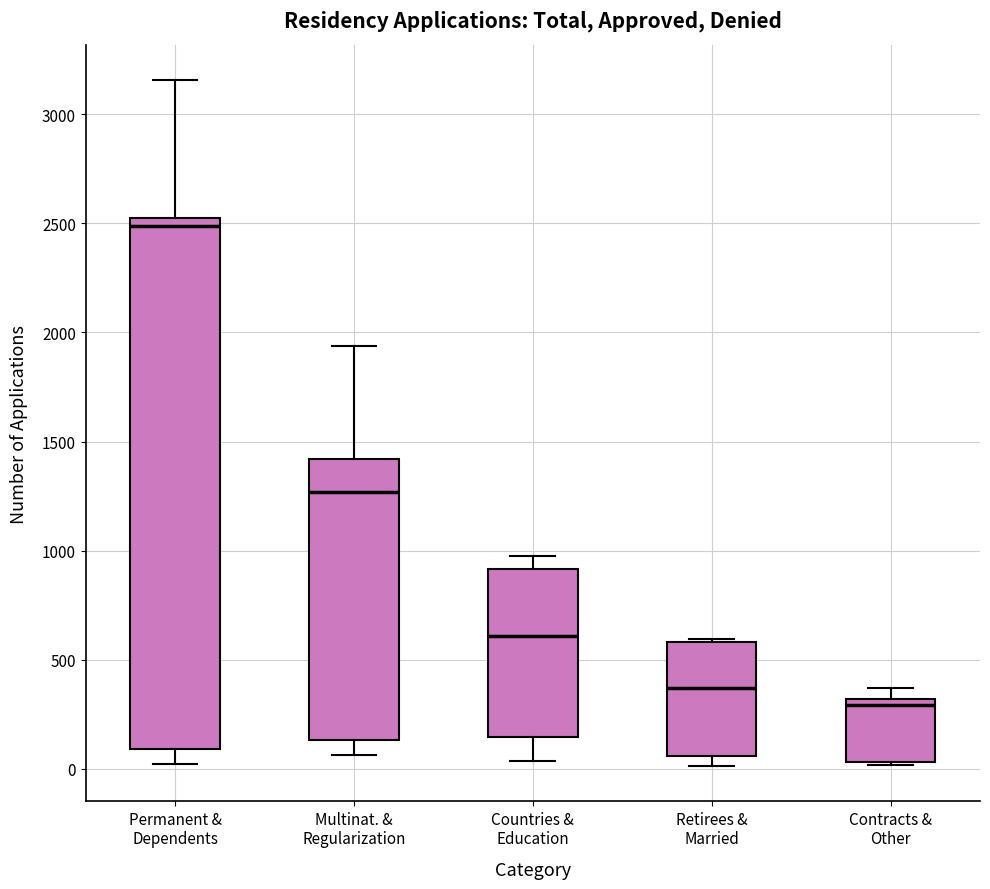

Reading left to right, transcribe this box plot: for each box, give where its median line is, the range the box spans, and where its two whiskers end, as read against the y-axis. The values are not printed on the chart, so give them approximately, as read against the axis.

Permanent & Dependents: median 2500, box 100 to 2550, whiskers 0 to 3150
Multinat. & Regularization: median 1250, box 150 to 1400, whiskers 50 to 1950
Countries & Education: median 600, box 150 to 900, whiskers 50 to 1000
Retirees & Married: median 350, box 50 to 600, whiskers 0 to 600
Contracts & Other: median 300 (just below the box's upper edge), box 50 to 300, whiskers 0 to 350